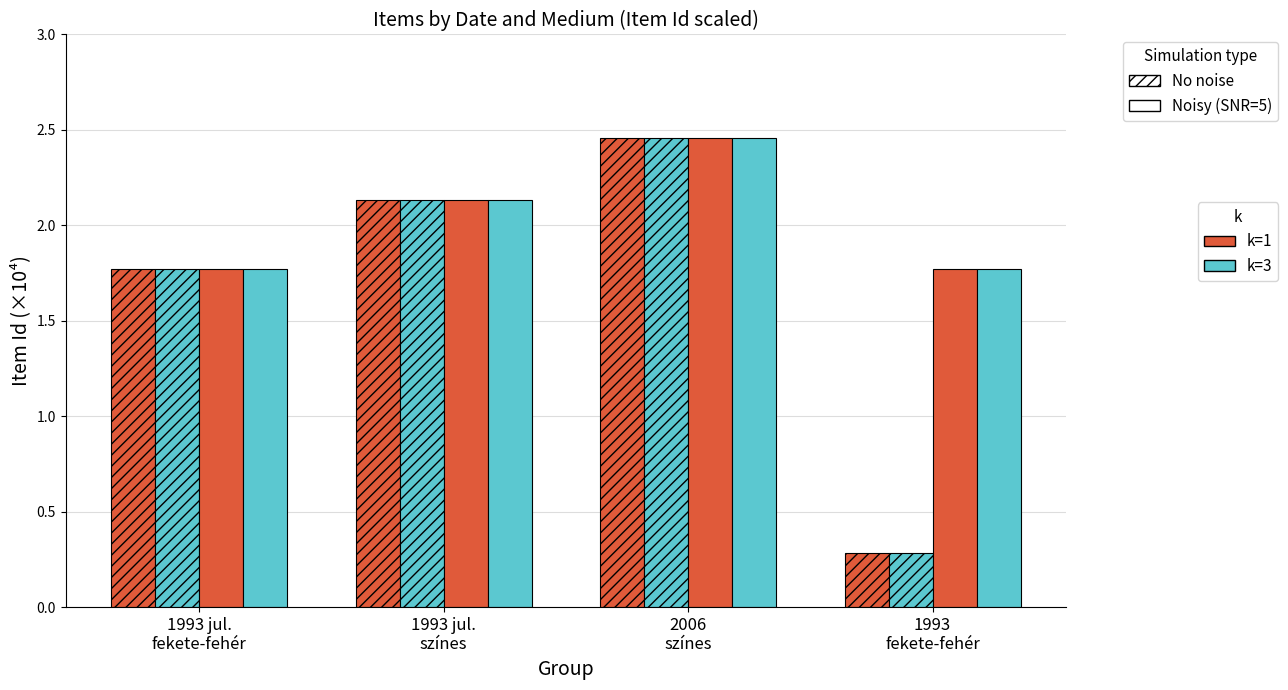

Reading left to right, what are all the values shown in this chart?

No noise, k=1: 1.8	2.1	2.5	0.3
No noise, k=3: 1.8	2.1	2.5	0.3
Noisy (SNR=5), k=1: 1.8	2.1	2.5	1.8
Noisy (SNR=5), k=3: 1.8	2.1	2.5	1.8